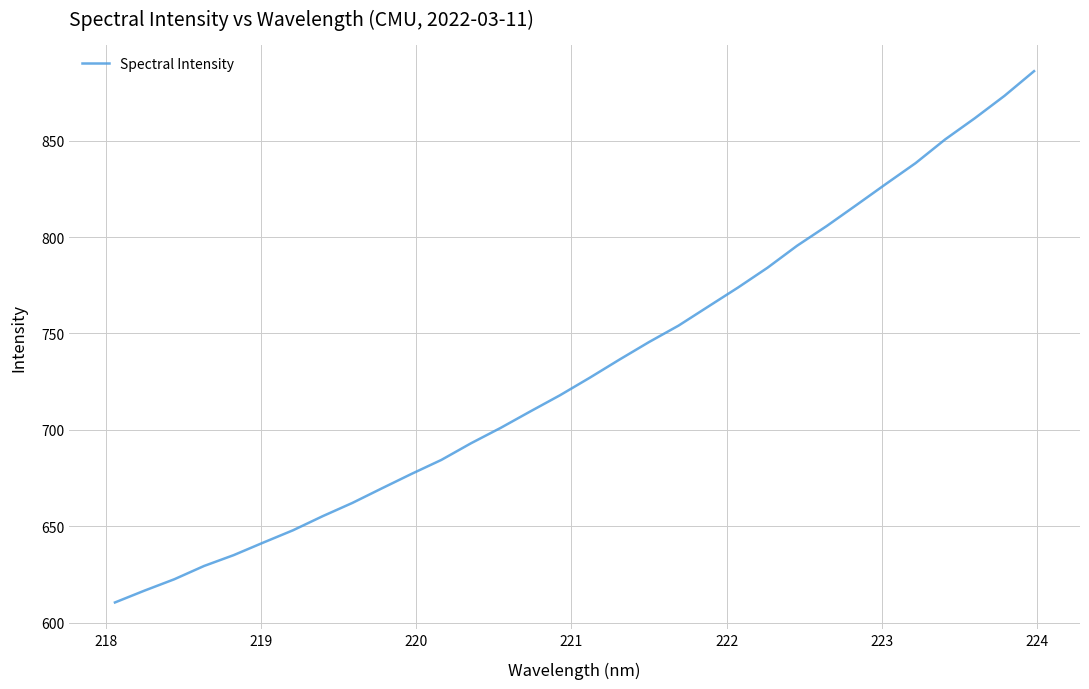

What is the minimum value shown in the chart?

610.4